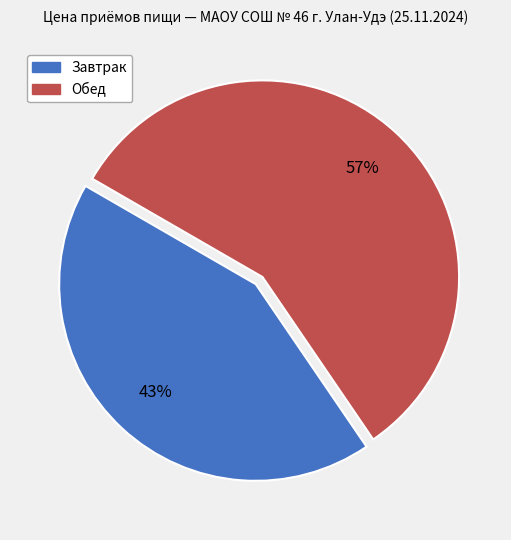

Is it true that Обед is 70% of the pie?

False